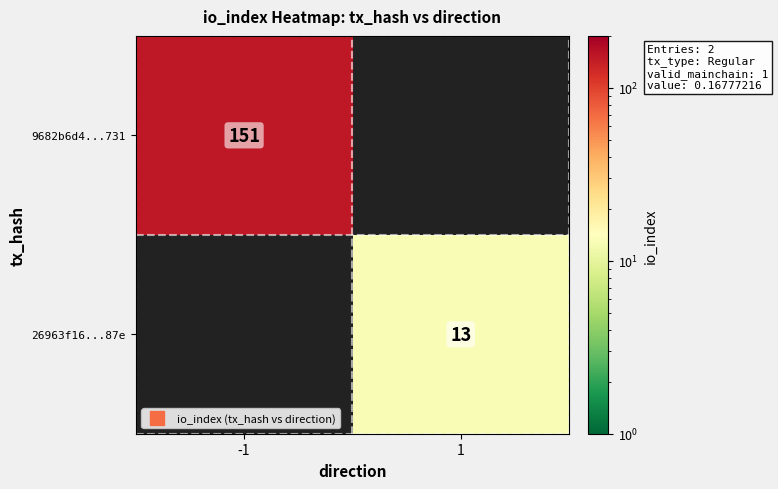

Which series has the largest total across all categories?

9682b6d4...731